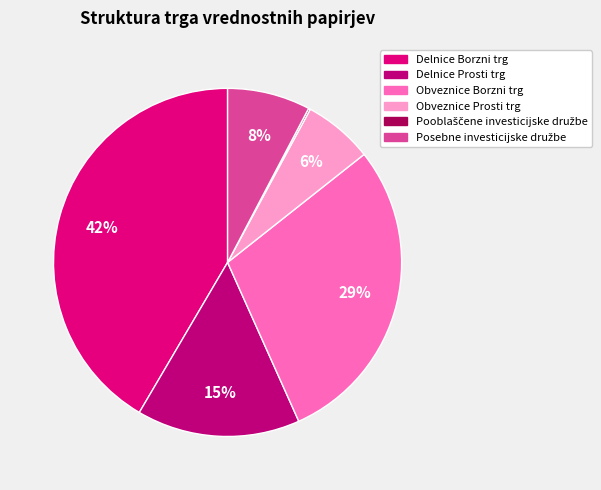

Does Posebne investicijske družbe represent more than half of the total?

No